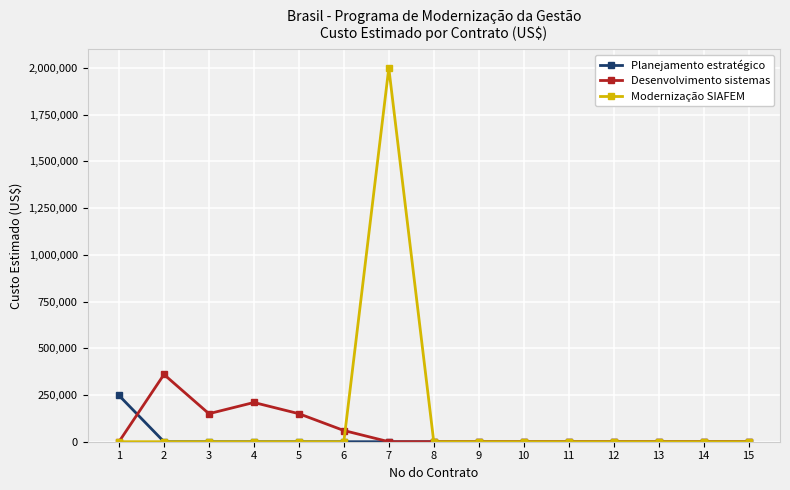

Which series has the largest range (max minus min)?

Modernização SIAFEM